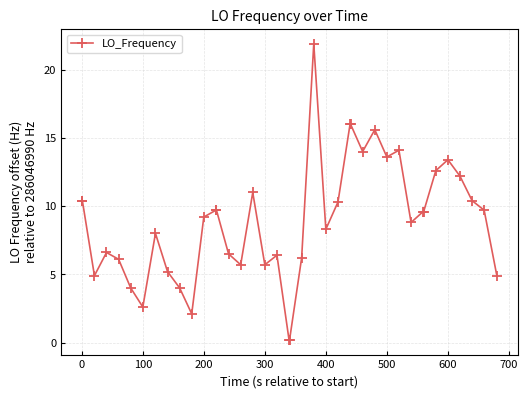

Count the number of categories in the chart.

40